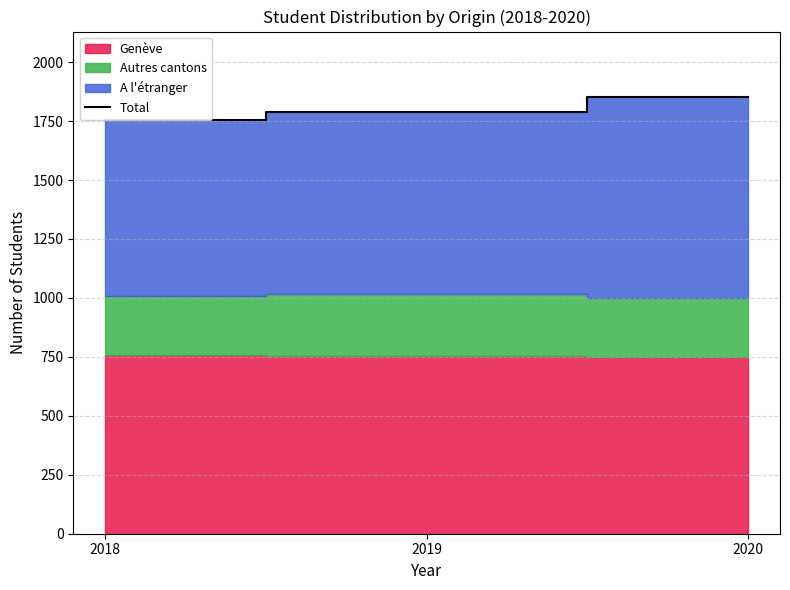

Does the chart display data point markers on the line(s)?

No